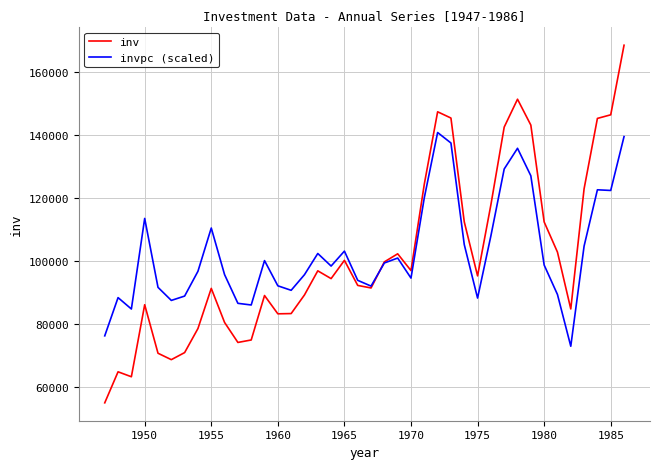

Does the chart display data point markers on the line(s)?

No